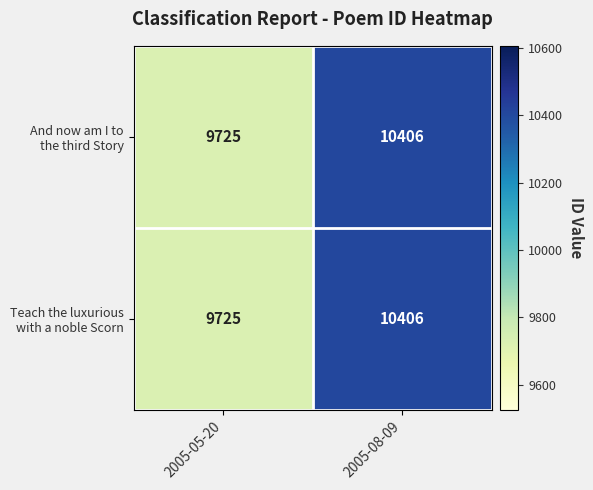

At which category is the sum across all series the highest?

2005-08-09